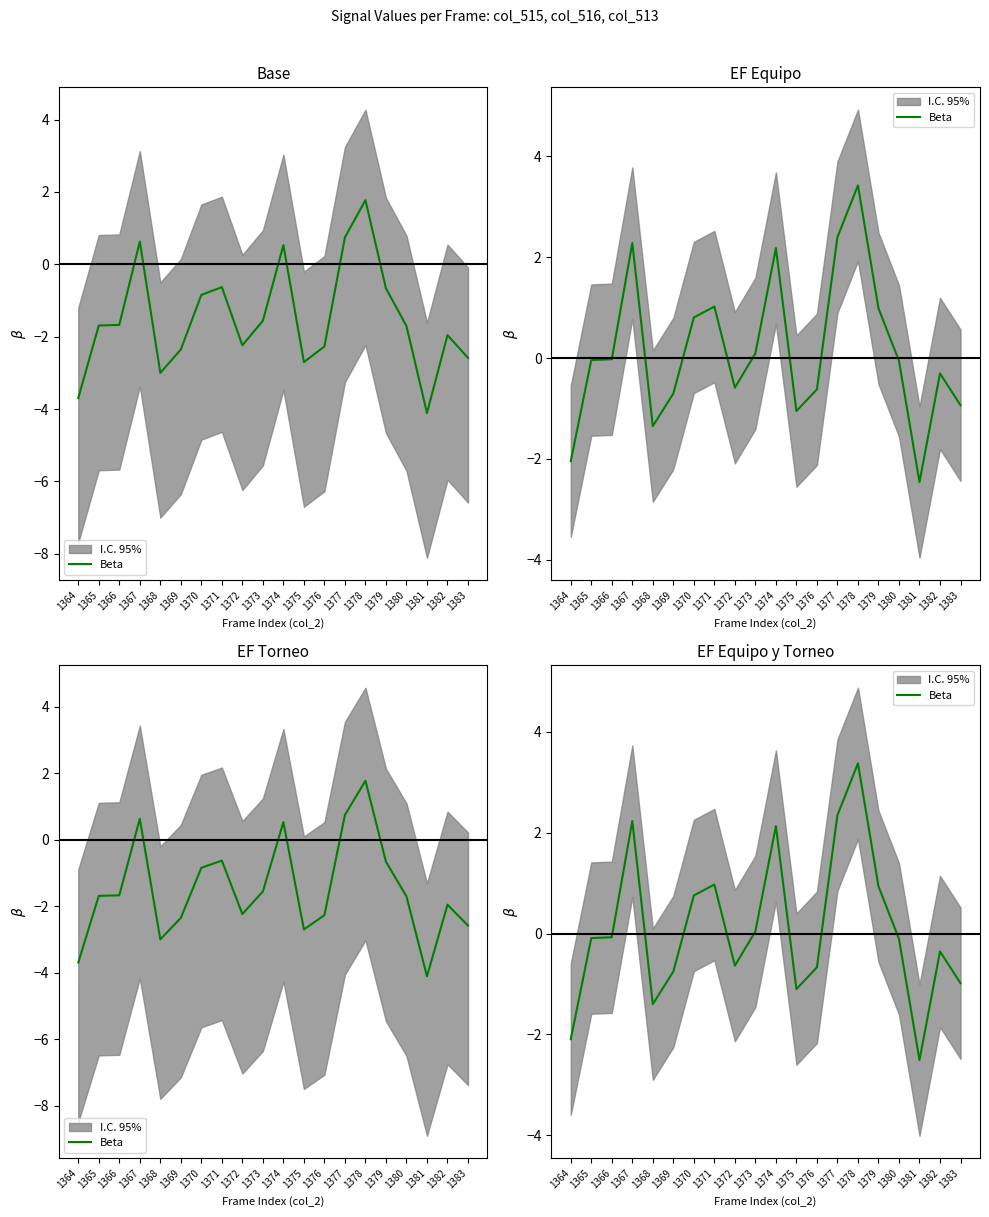

What is the value of the 3rd point from the left?

-0.1